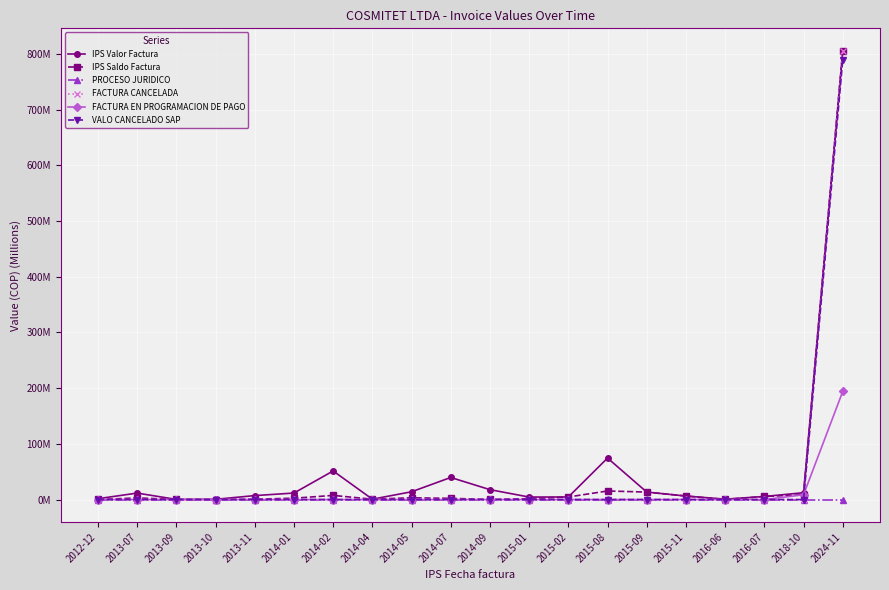

Does the chart have visible grid lines?

Yes